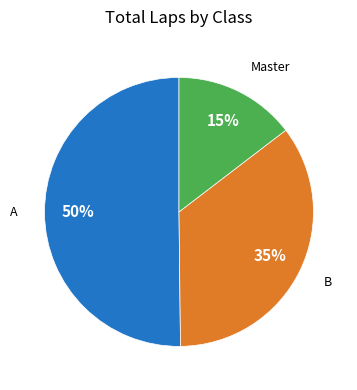

To the nearest percent, what is the average slice percentage?

33%